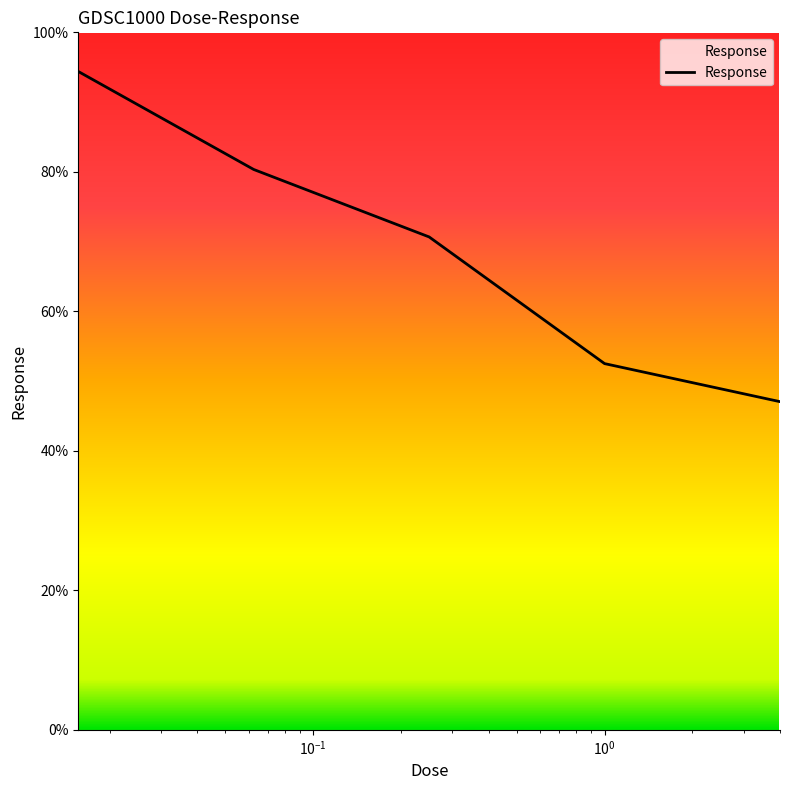

True or false: the data has more than 1 interior local peaks.

False